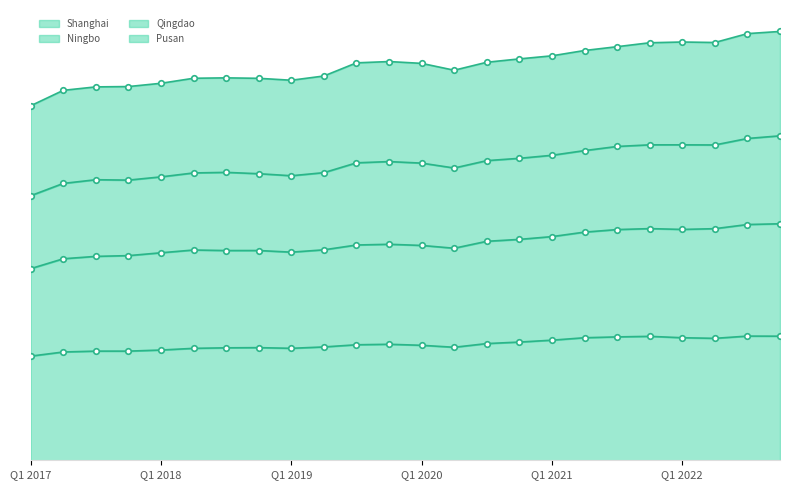

True or false: Shanghai has a value of 50.0 at Q2 2019.

False